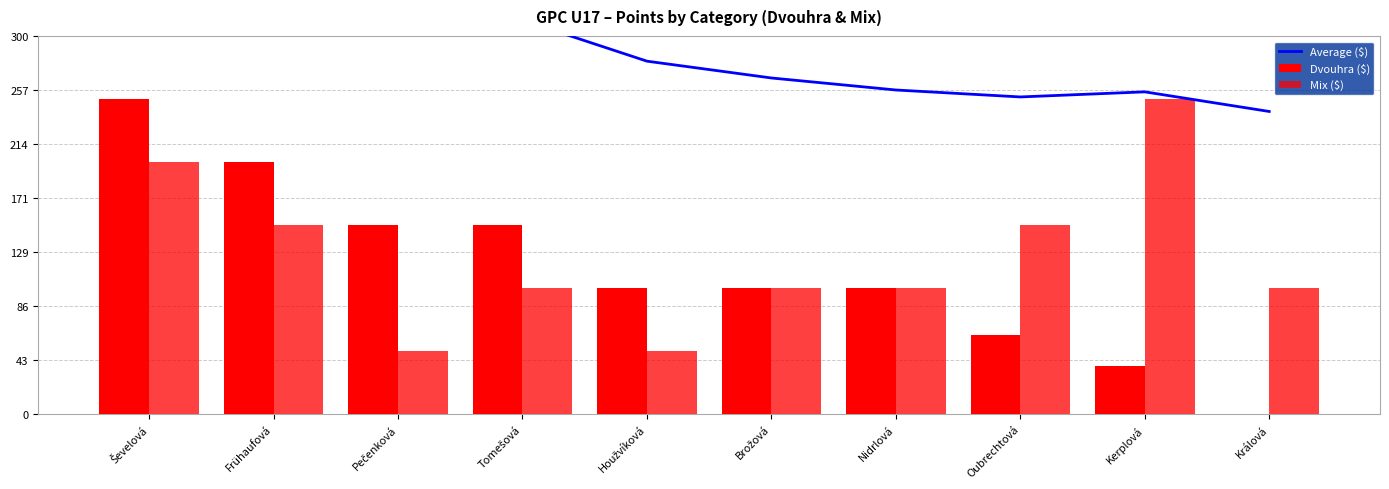

What are all the series names shown in the legend?

Average ($), Dvouhra ($), Mix ($)